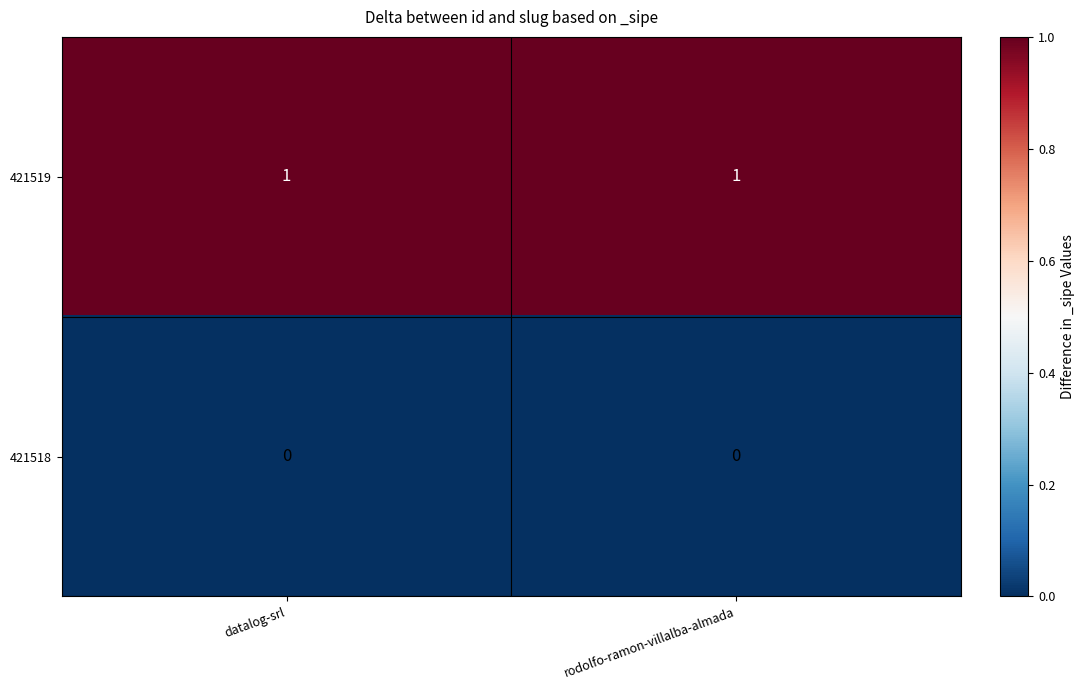

Reading left to right, what are all the values shown in this chart?

421519: 1	1
421518: 0	0